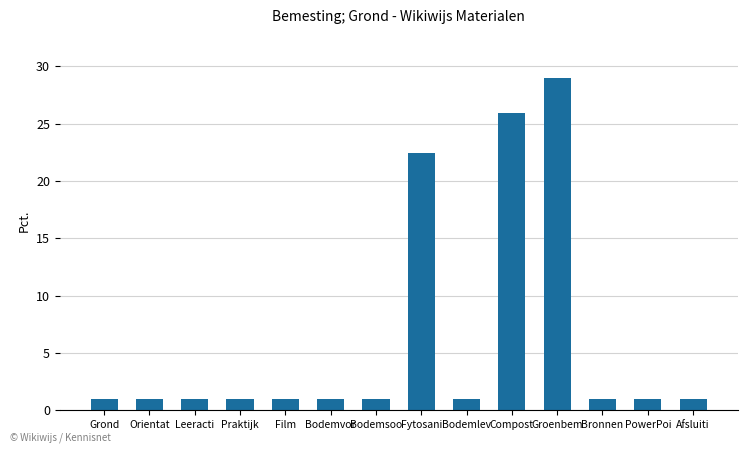

What is the ratio of the value at Bronnen to the value at Grond?

1.0